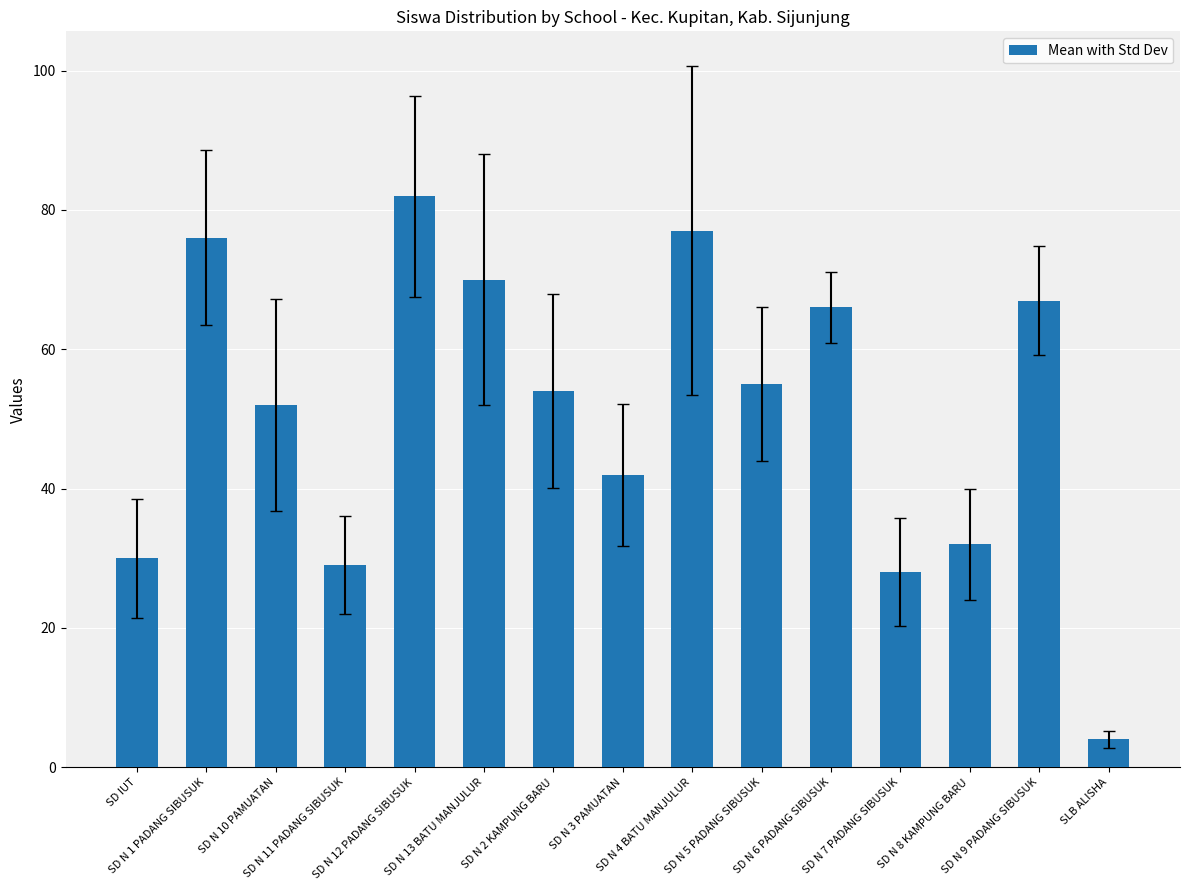

What is the label of the 3rd bar from the right?

SD N 8 KAMPUNG BARU